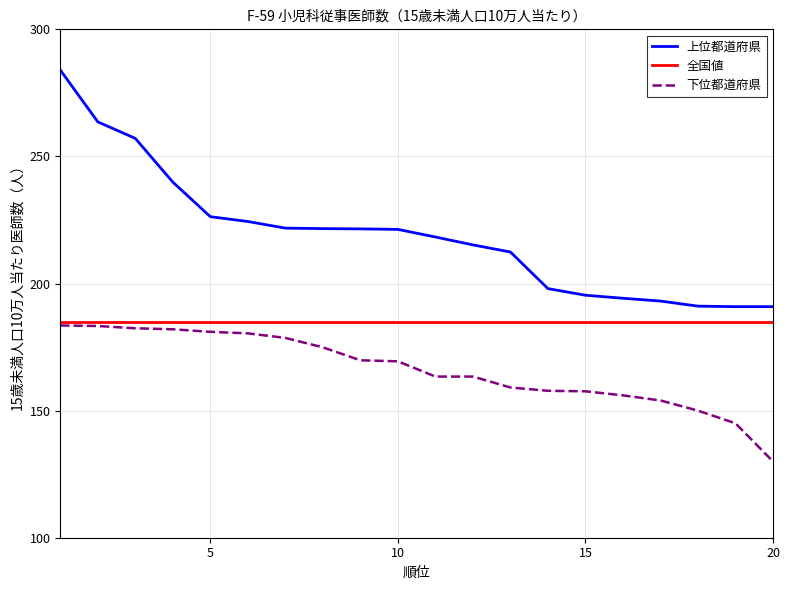

What is the maximum value for 上位都道府県?

284.0